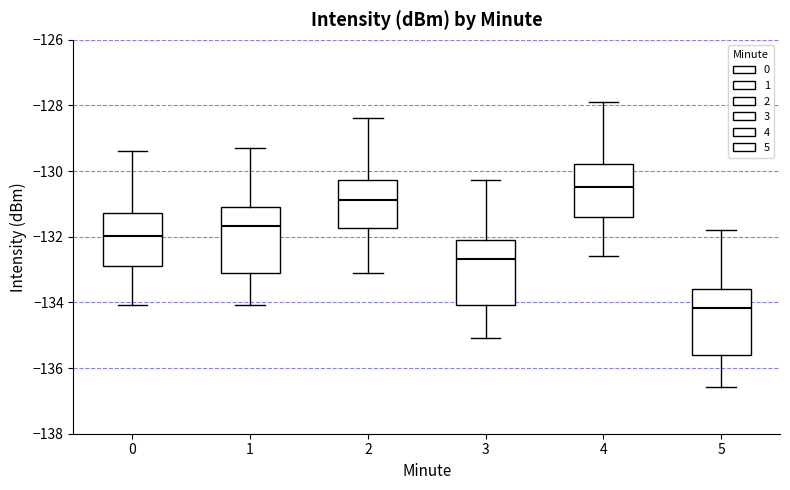

Reading left to right, transcribe this box plot: for each box, give where its median line is, the range the box spans, and where its two whiskers end, as read against the y-axis. The values are not printed on the chart, so give them approximately, as read against the axis.

0: median -132.0, box -132.8 to -131.2, whiskers -134.0 to -129.4
1: median -131.6, box -133.0 to -131.2, whiskers -134.0 to -129.2
2: median -130.8, box -131.8 to -130.2, whiskers -133.0 to -128.4
3: median -132.6, box -134.0 to -132.2, whiskers -135.0 to -130.2
4: median -130.4, box -131.4 to -129.8, whiskers -132.6 to -127.8
5: median -134.2, box -135.6 to -133.6, whiskers -136.6 to -131.8